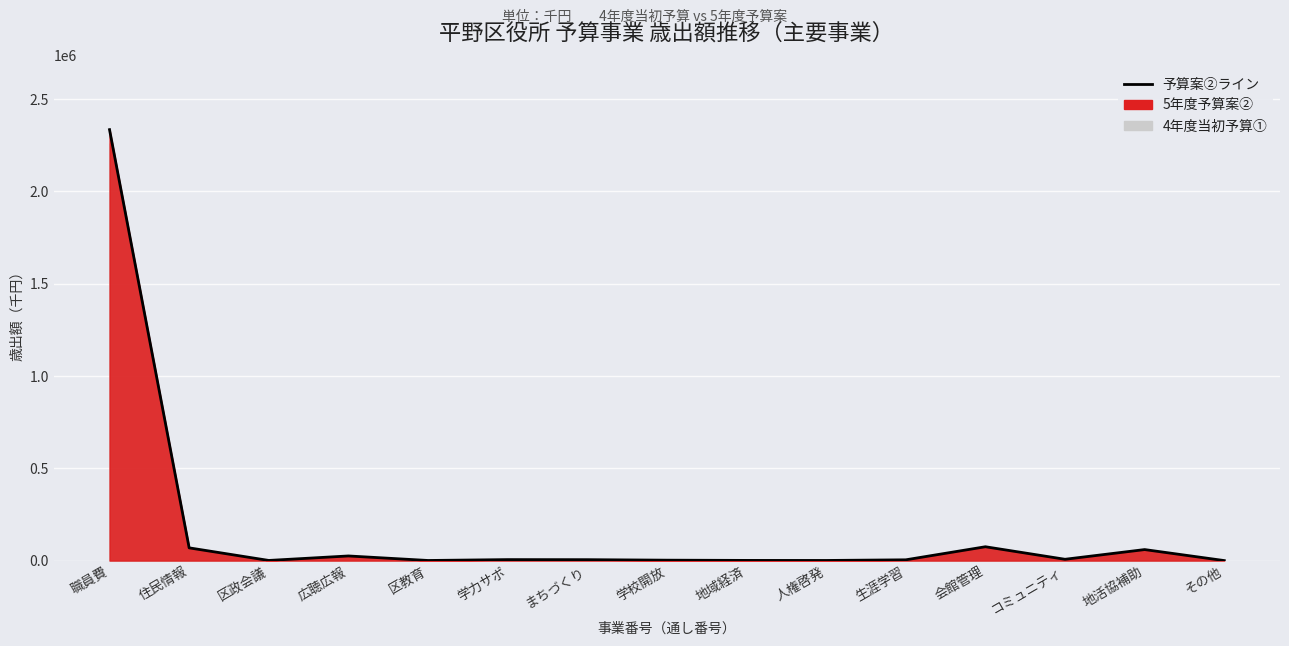

True or false: the data has more than 0 interior local peaks.

True